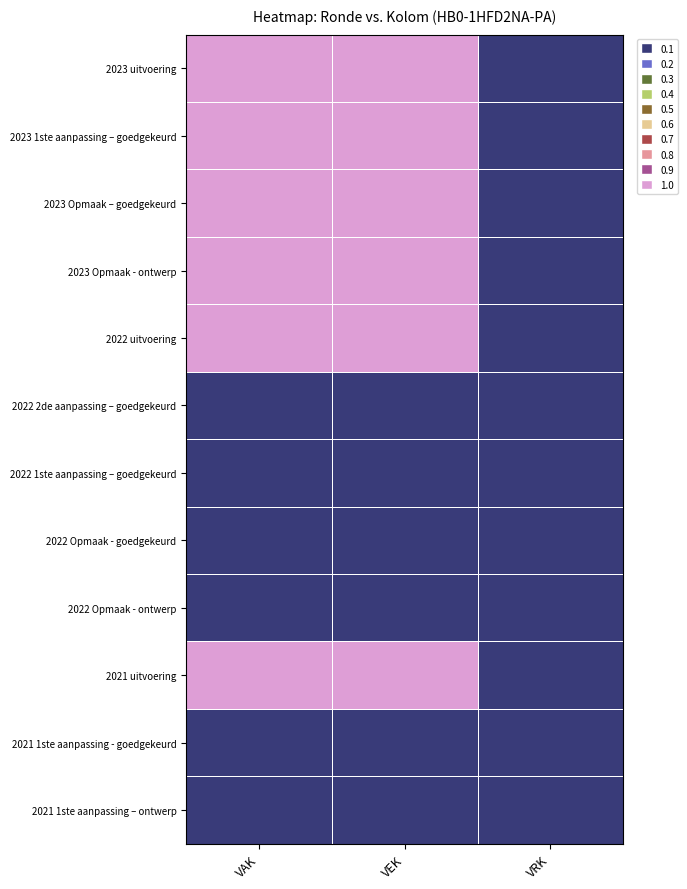

Reading left to right, what are all the values shown in this chart?

2023 uitvoering: VAK=0.5	VEK=0.5	VRK=0.0
2023 1ste aanpassing – goedgekeurd: VAK=0.2	VEK=0.8	VRK=0.0
2023 Opmaak – goedgekeurd: VAK=0.2	VEK=0.8	VRK=0.0
2023 Opmaak - ontwerp: VAK=0.2	VEK=0.8	VRK=0.0
2022 uitvoering: VAK=0.5	VEK=0.5	VRK=0.0
2022 2de aanpassing – goedgekeurd: VAK=0.0	VEK=0.0	VRK=0.0
2022 1ste aanpassing – goedgekeurd: VAK=0.0	VEK=0.0	VRK=0.0
2022 Opmaak - goedgekeurd: VAK=0.0	VEK=0.0	VRK=0.0
2022 Opmaak - ontwerp: VAK=0.0	VEK=0.0	VRK=0.0
2021 uitvoering: VAK=0.5	VEK=0.5	VRK=0.0
2021 1ste aanpassing - goedgekeurd: VAK=0.0	VEK=0.0	VRK=0.0
2021 1ste aanpassing – ontwerp: VAK=0.0	VEK=0.0	VRK=0.0